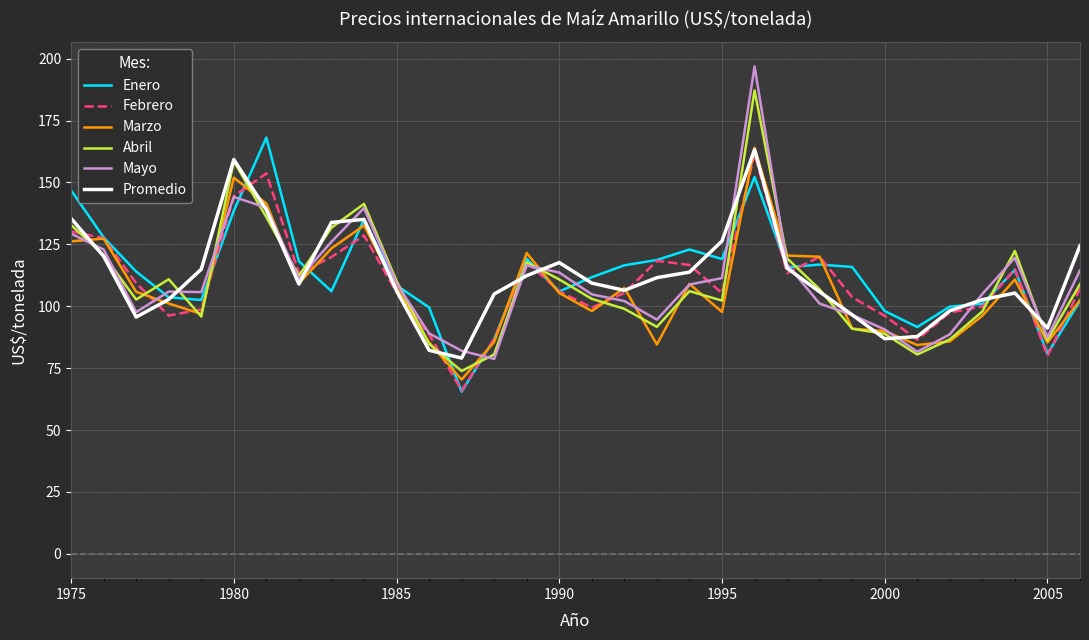

What is the smallest value displayed?

65.5